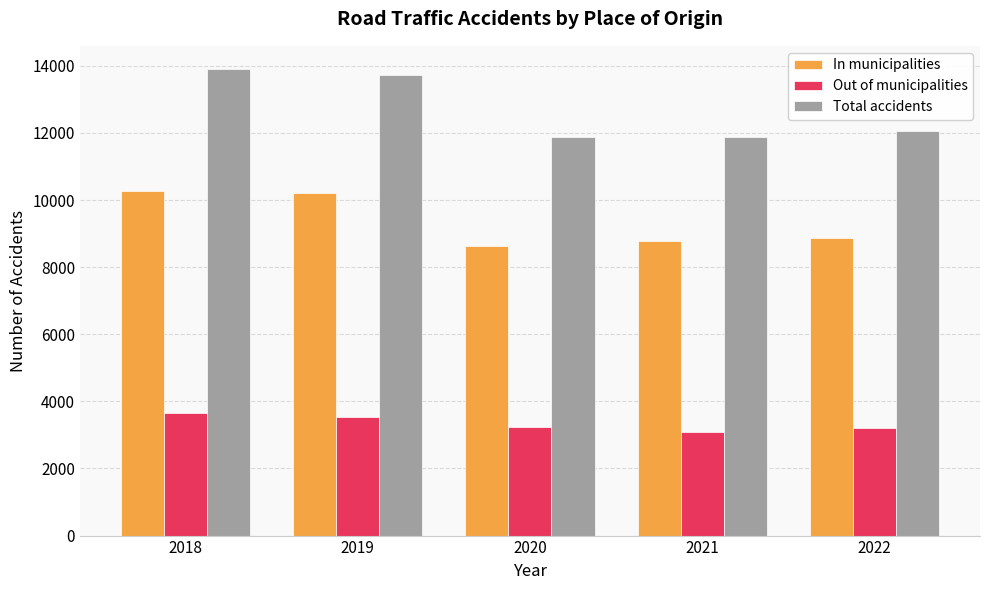

What is the spread (max minus min) of values at 2019?

10200